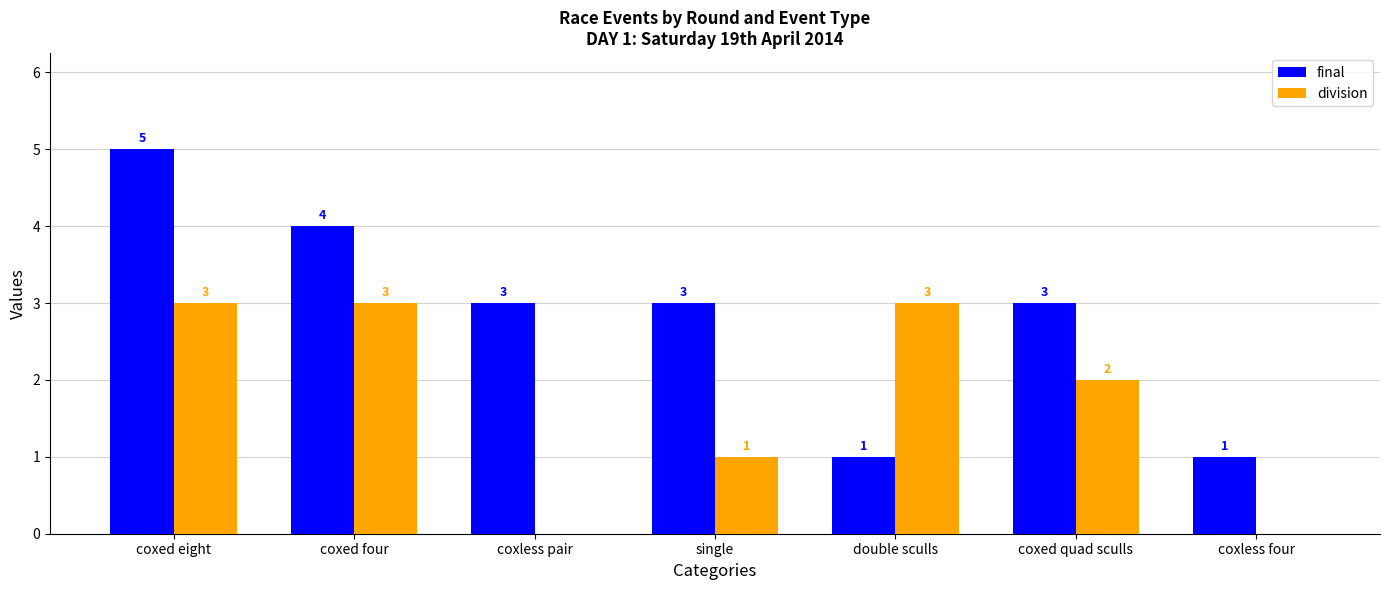

Between coxed four and double sculls, which series saw the biggest shift?

final